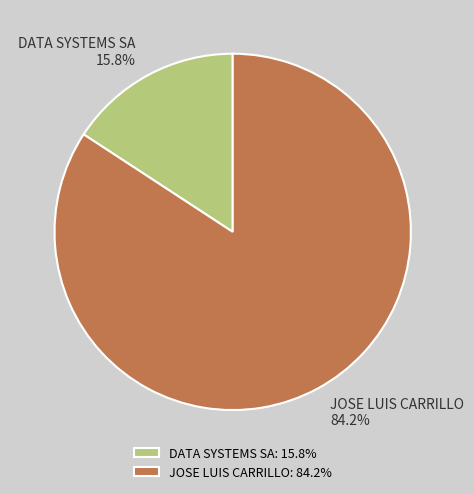

The DATA SYSTEMS SA slice represents 22% of the pie. True or false?

False